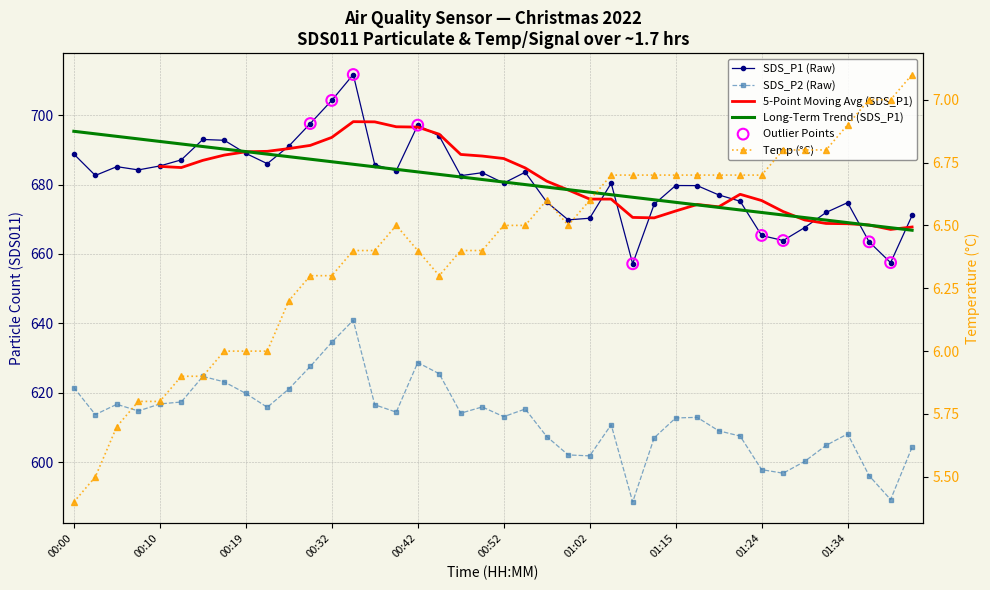

Which series has the largest Y range (max minus min)?

SDS_P1